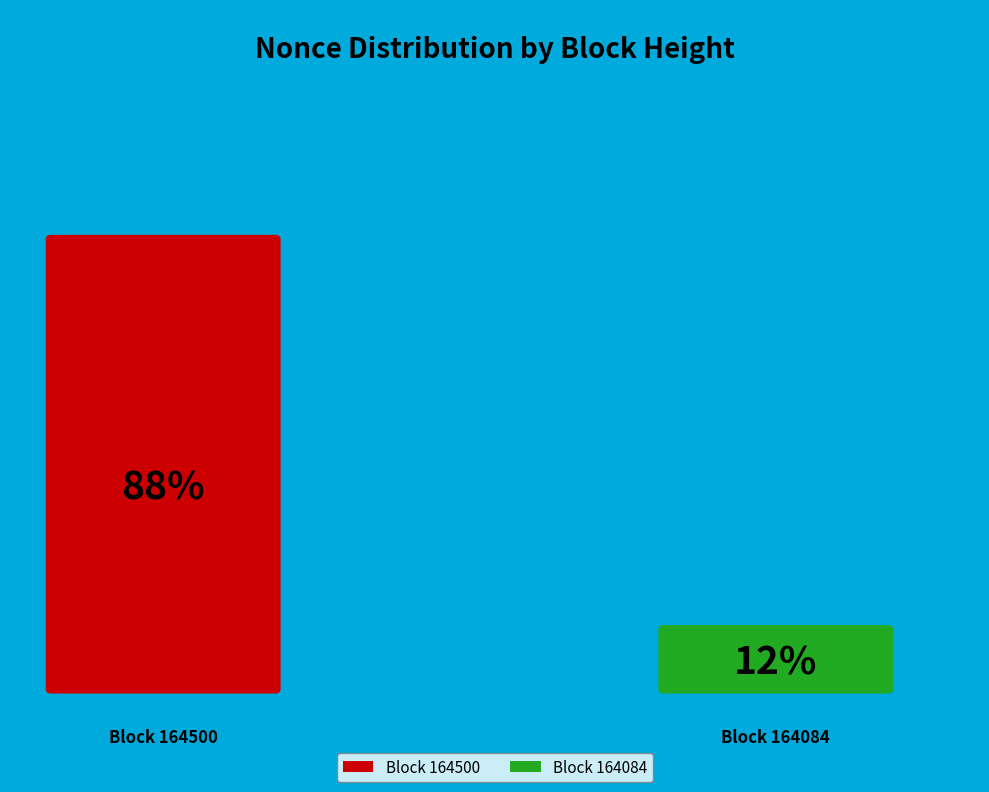

Rank the categories by value from highest to lowest.

164500, 164084